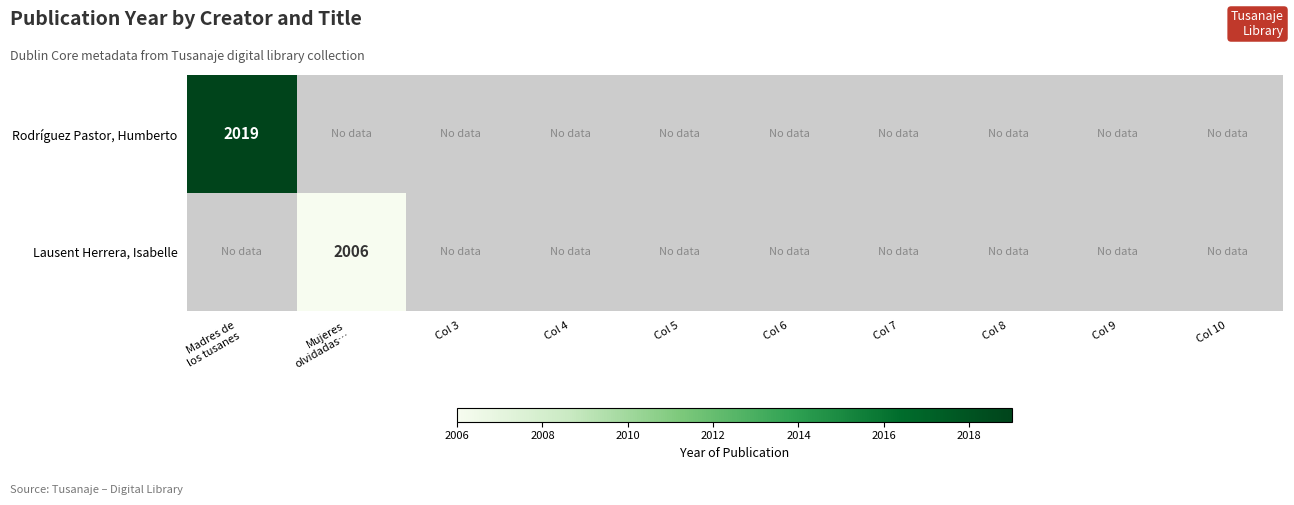

Rank the categories by Rodríguez Pastor, Humberto value from lowest to highest.

Madres de los tusanes, Mujeres olvidadas…, Col 3, Col 4, Col 5, Col 6, Col 7, Col 8, Col 9, Col 10